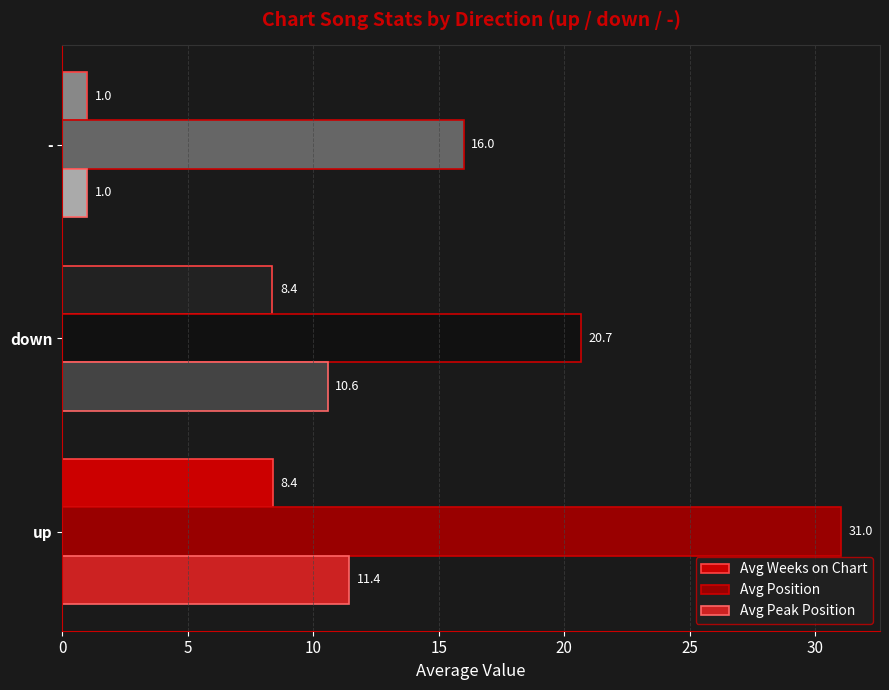

What is the spread (max minus min) of values at up?

22.6